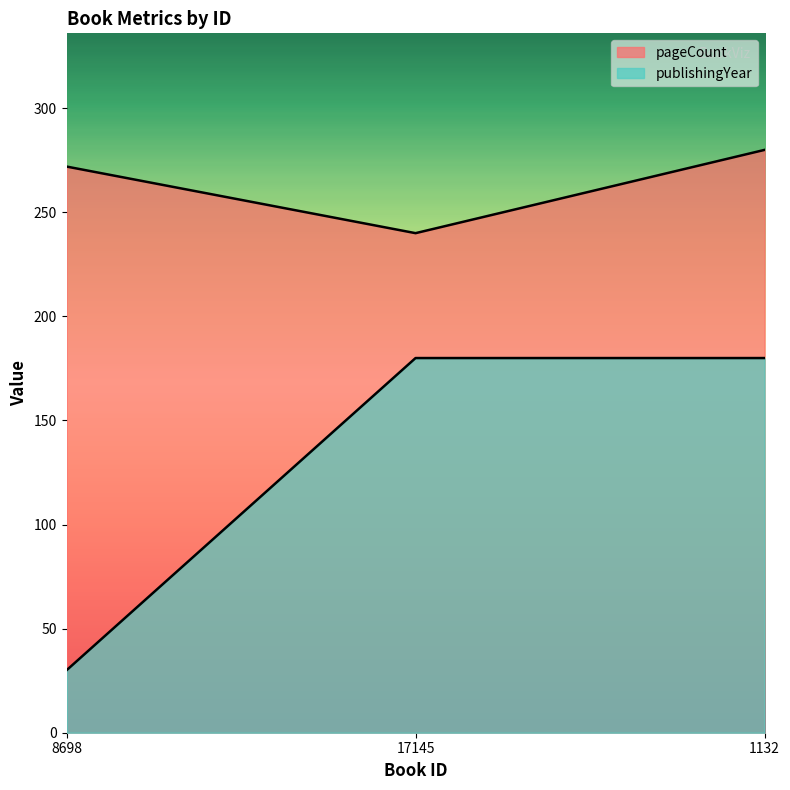

The publishingYear series shows 180 at 1132. True or false?

True